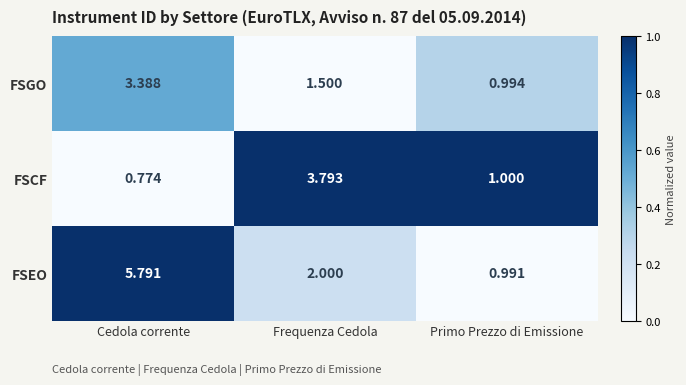

At how many categories does at least one series exceed 0?

3